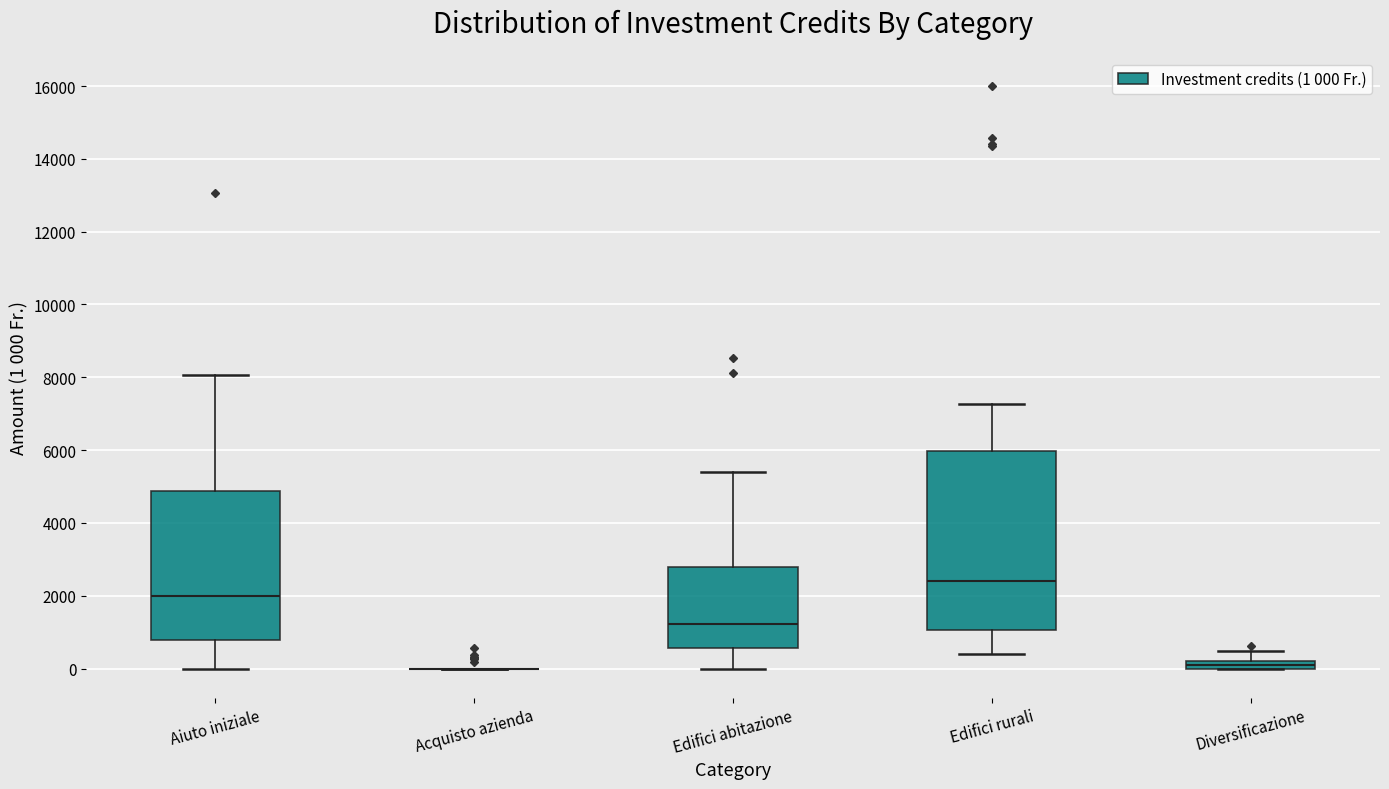

Comparing the boxes themselves (not the whiskers), which one is the tallest?

Edifici rurali